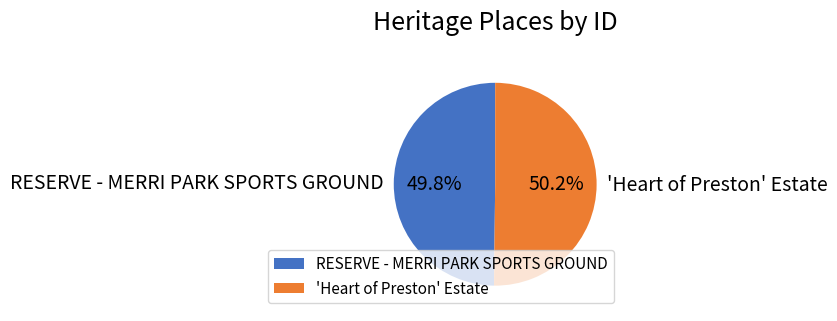

To the nearest percent, what is the average slice percentage?

50%